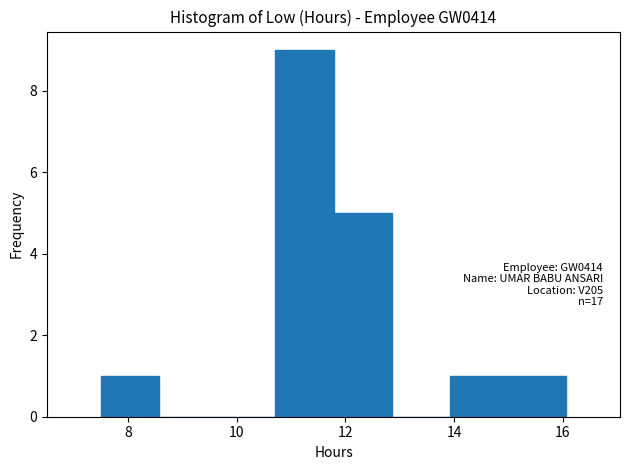

Over which range of the x-axis is the bar tallest?

10.8 to 11.8